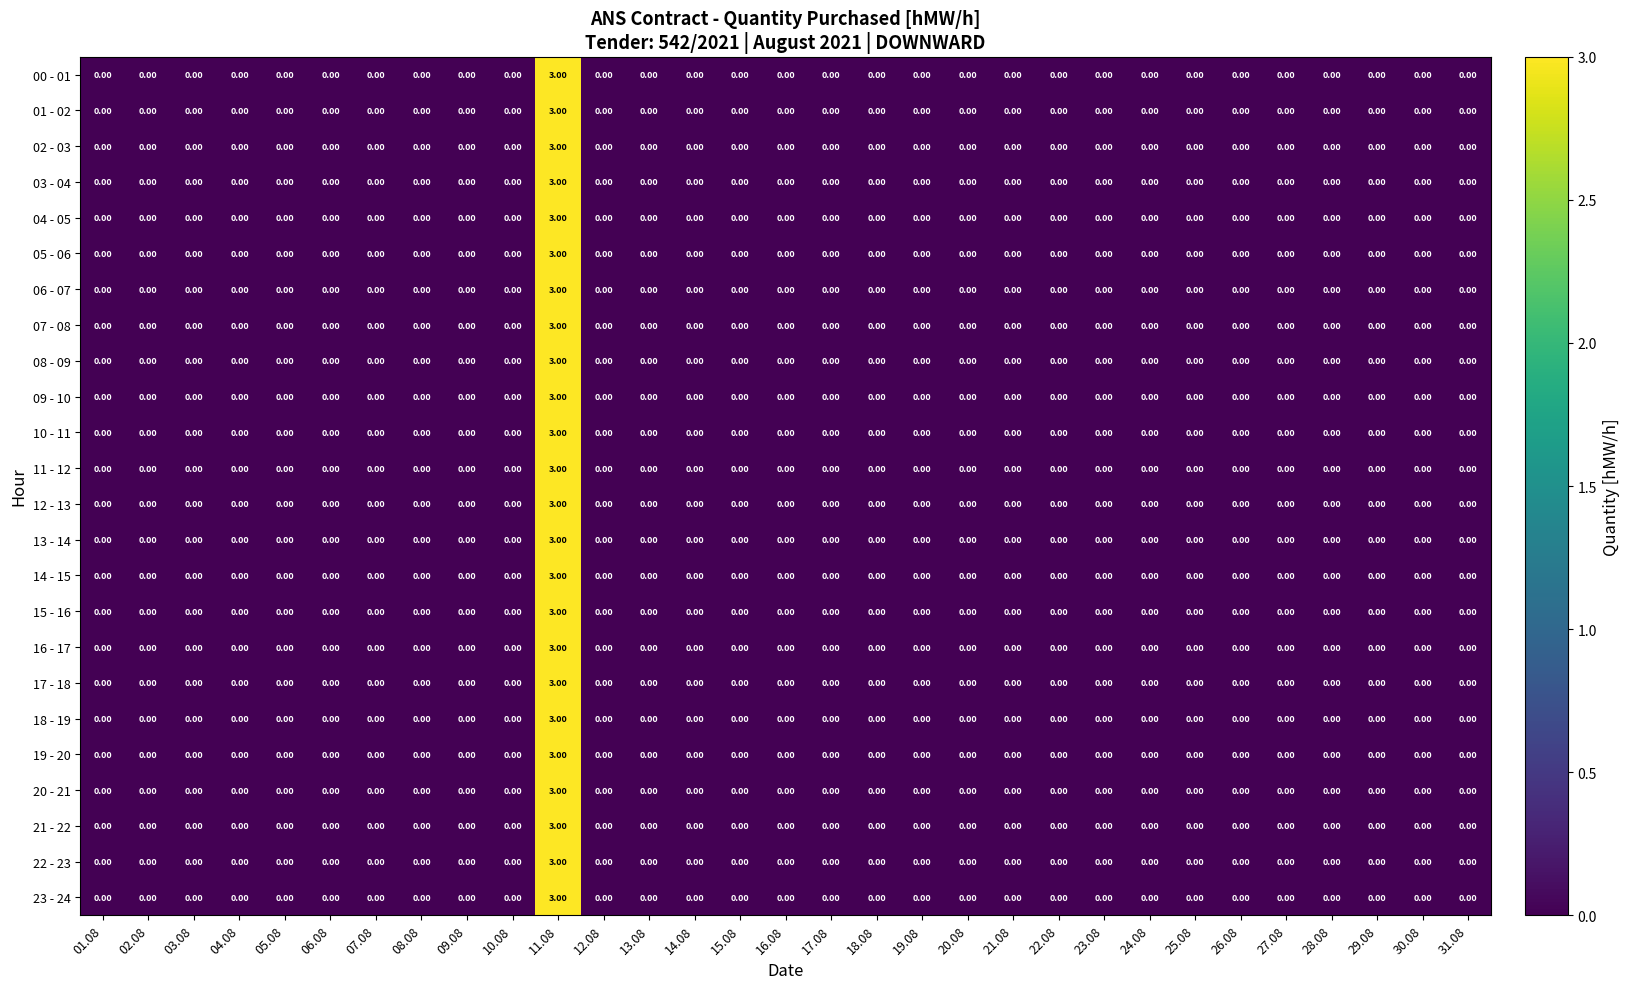

At which category is the sum across all series the highest?

11.08